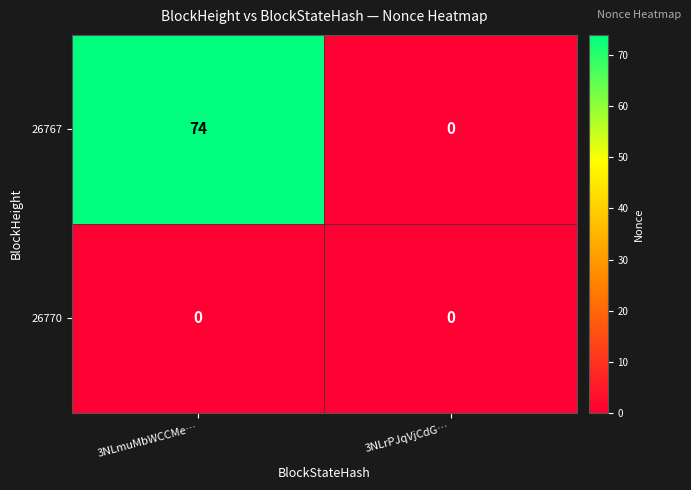

At which category is the sum across all series the highest?

3NLmuMbWCCMe…